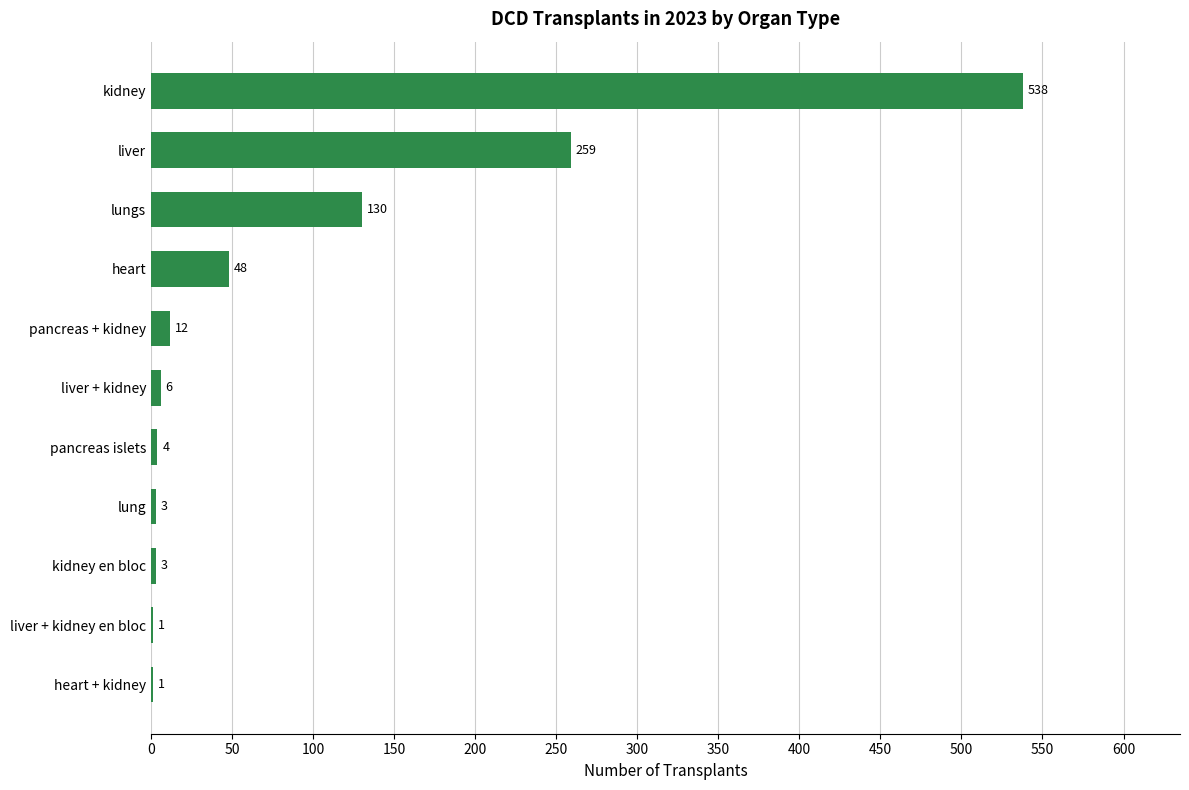

What is the greatest value displayed?

538